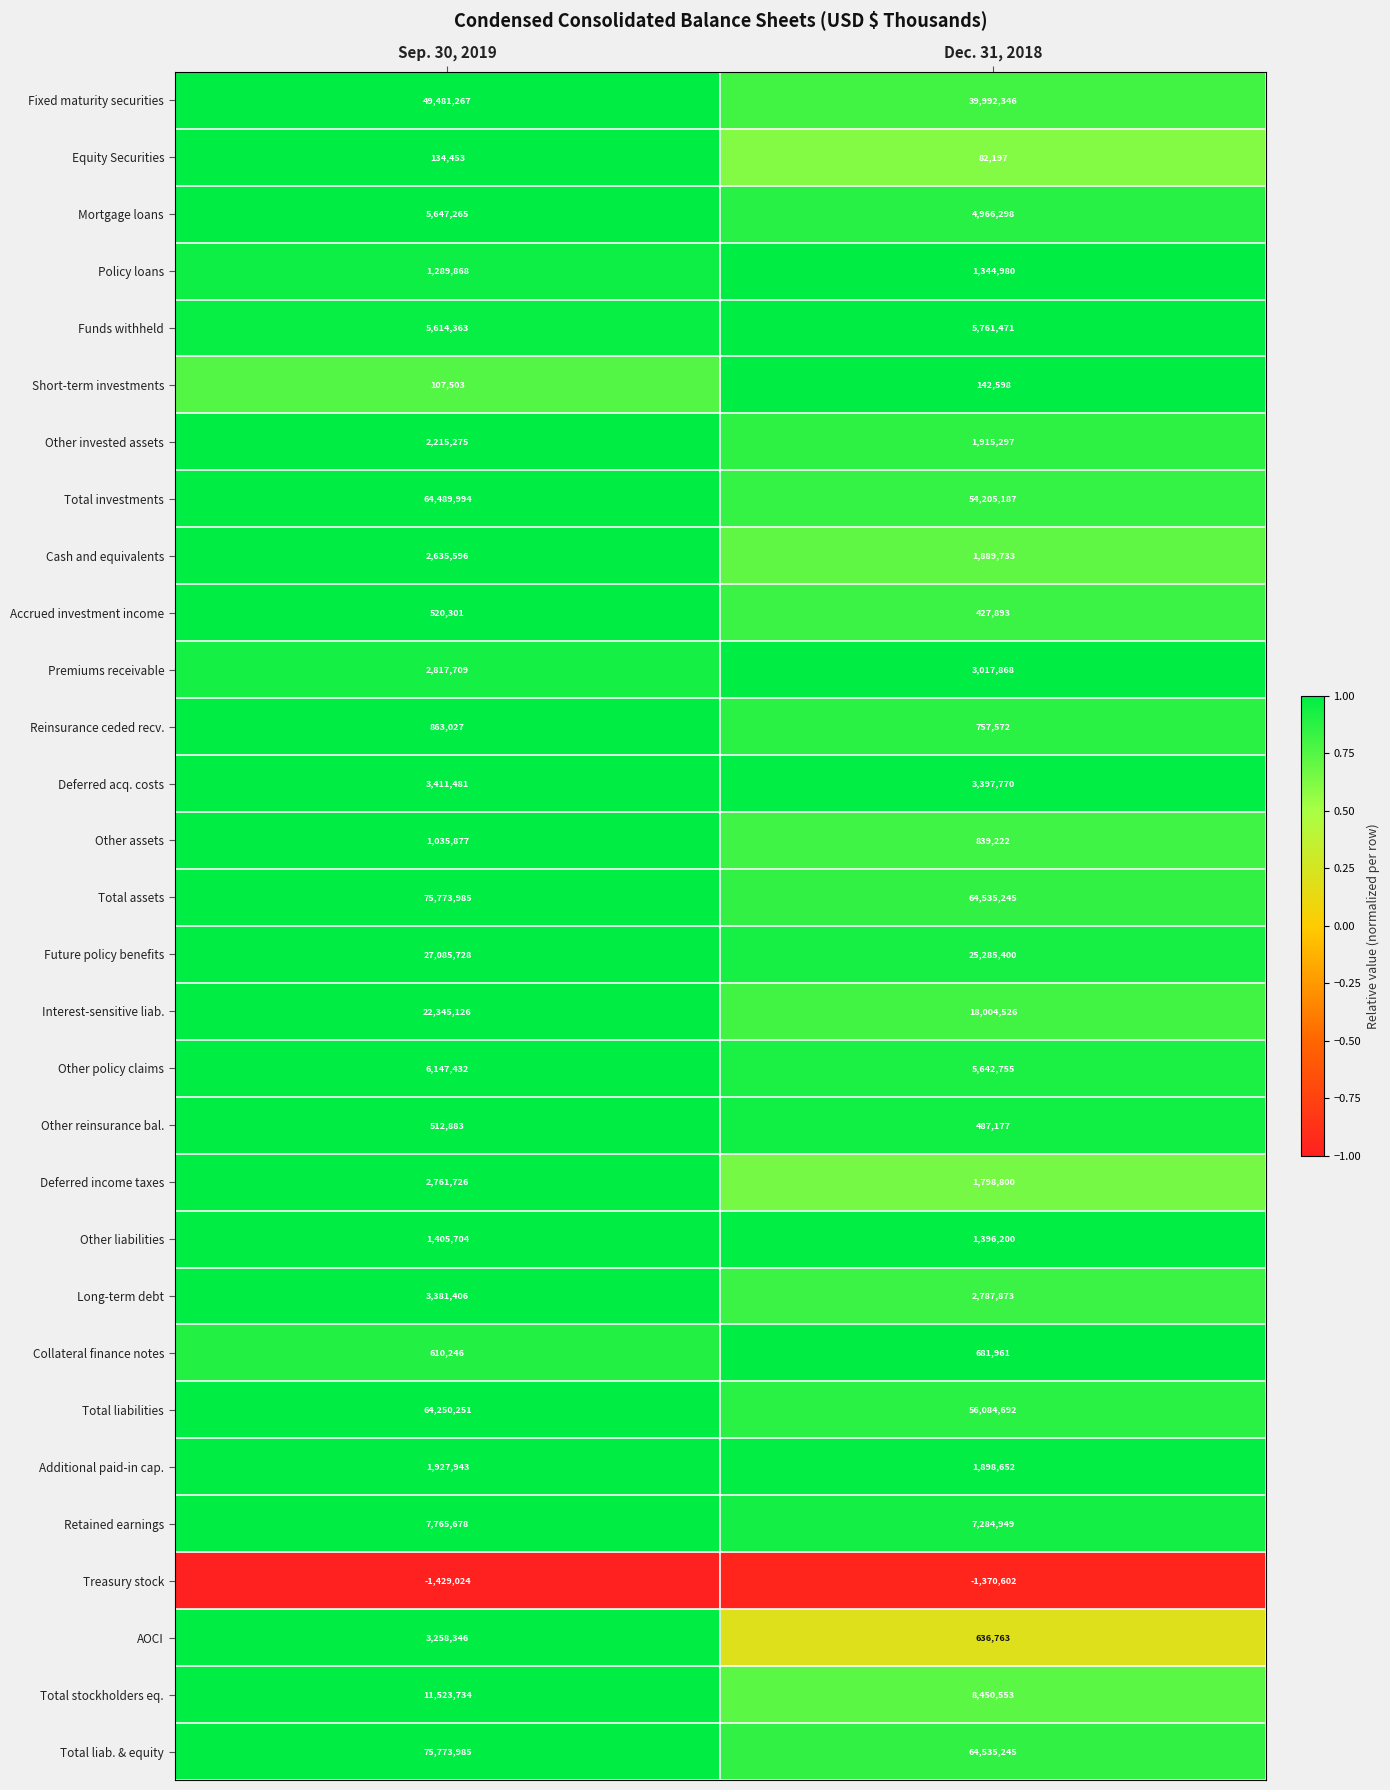

What is the total value across all series at Sep. 30, 2019?

443359128